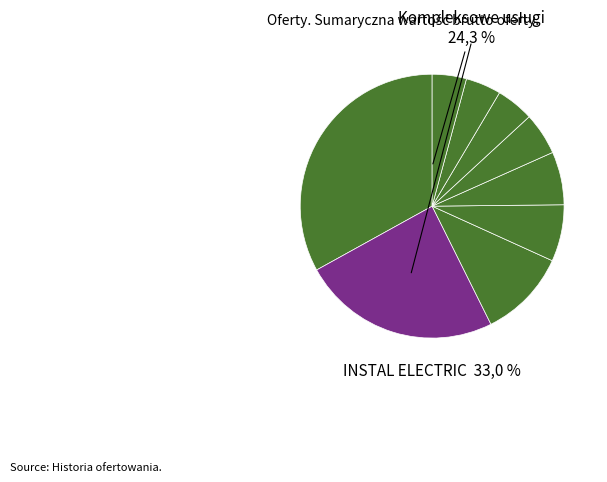

Count the number of slices in the pie.

9